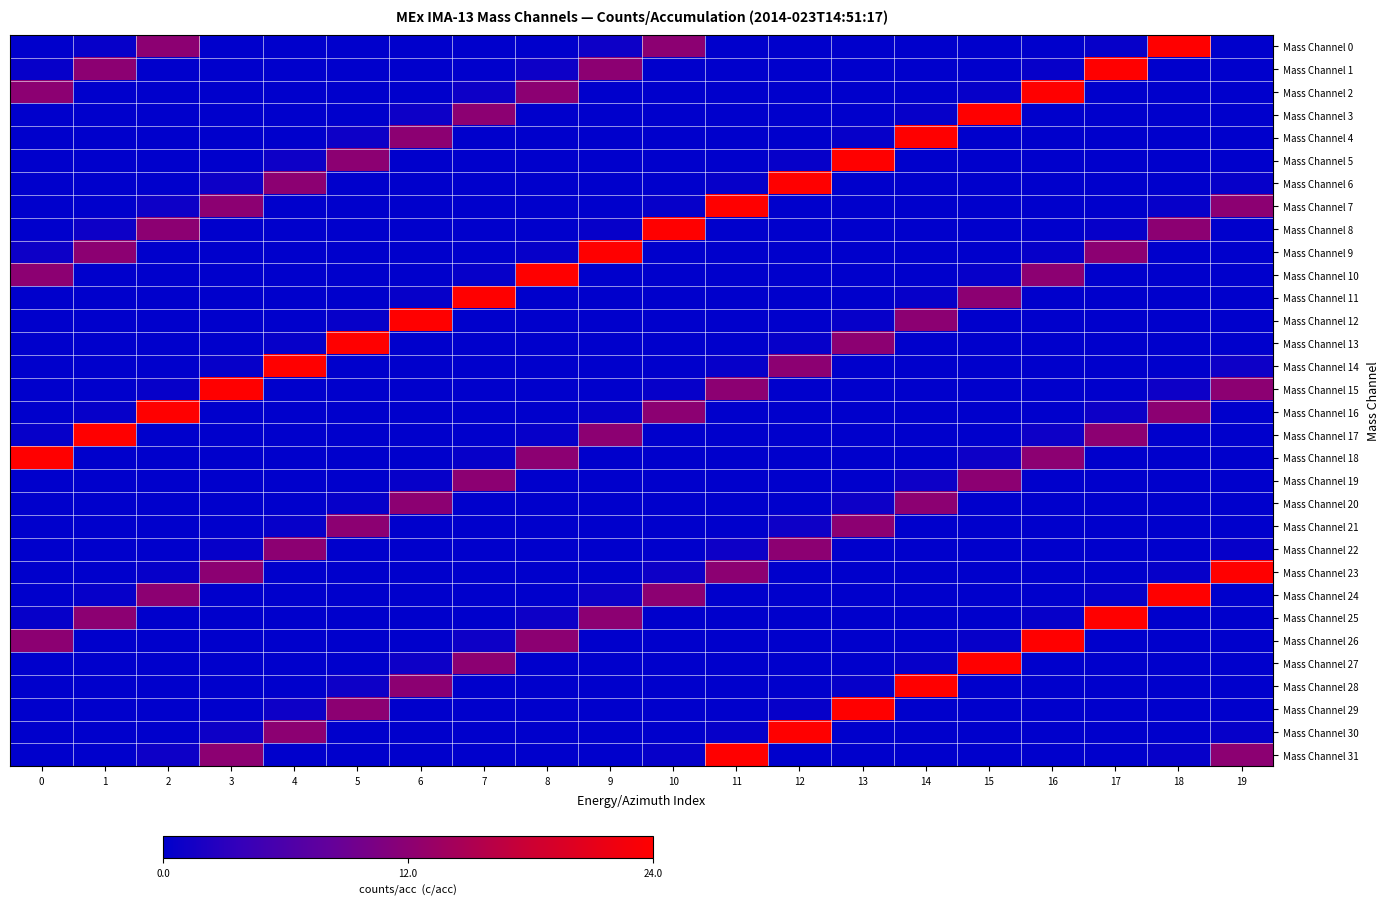

At how many categories does at least one series exceed 10?

20